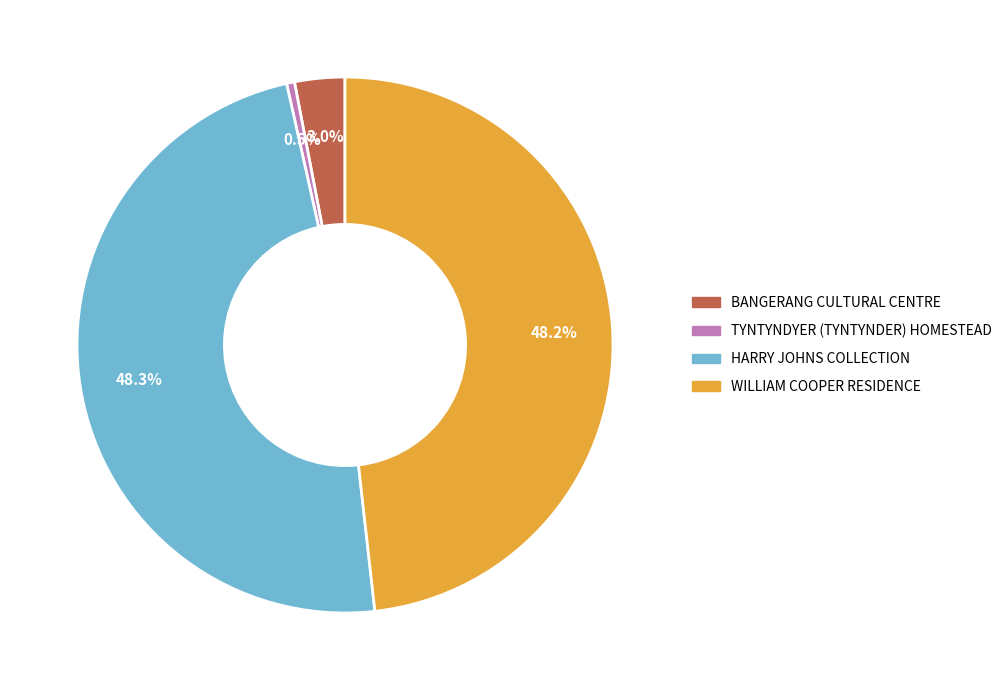

What percentage is the BANGERANG CULTURAL CENTRE slice, to the nearest percent?

3%